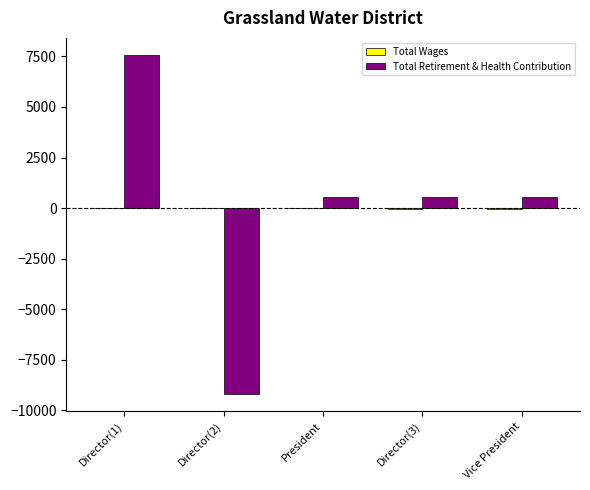

Between Director(1) and Director(2), which series saw the biggest shift?

Total Retirement & Health Contribution